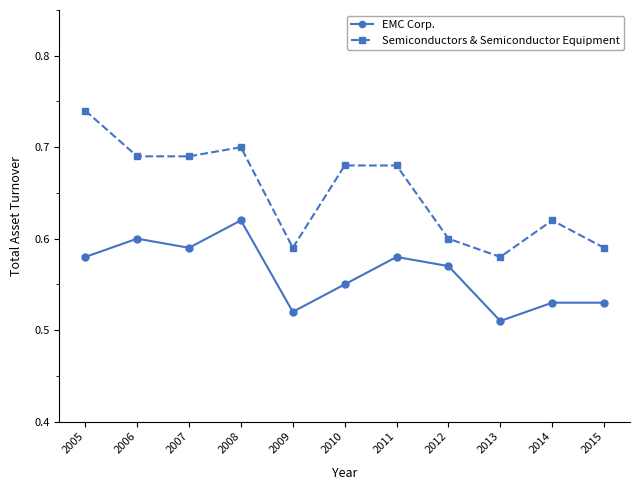

Is the value of EMC Corp. at 2009 greater than the value of Semiconductors & Semiconductor Equipment at 2007?

No